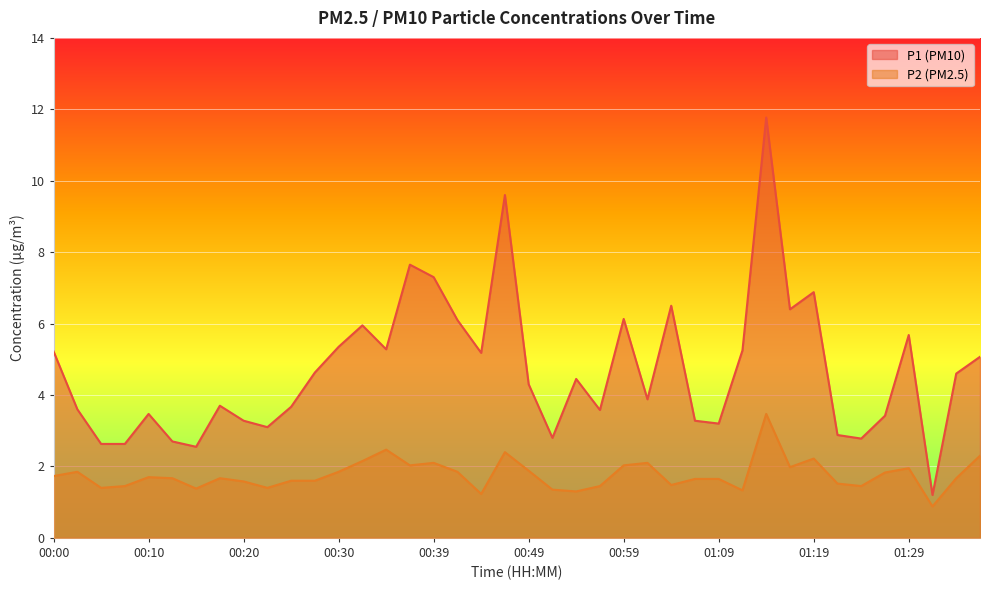

What is the minimum value shown in the chart?

0.9